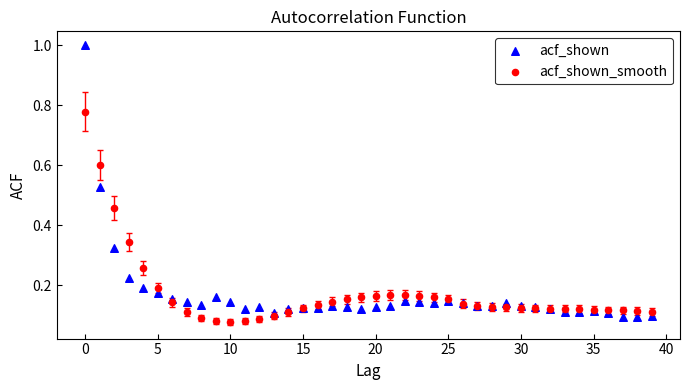

Which series has the largest Y range (max minus min)?

acf_shown